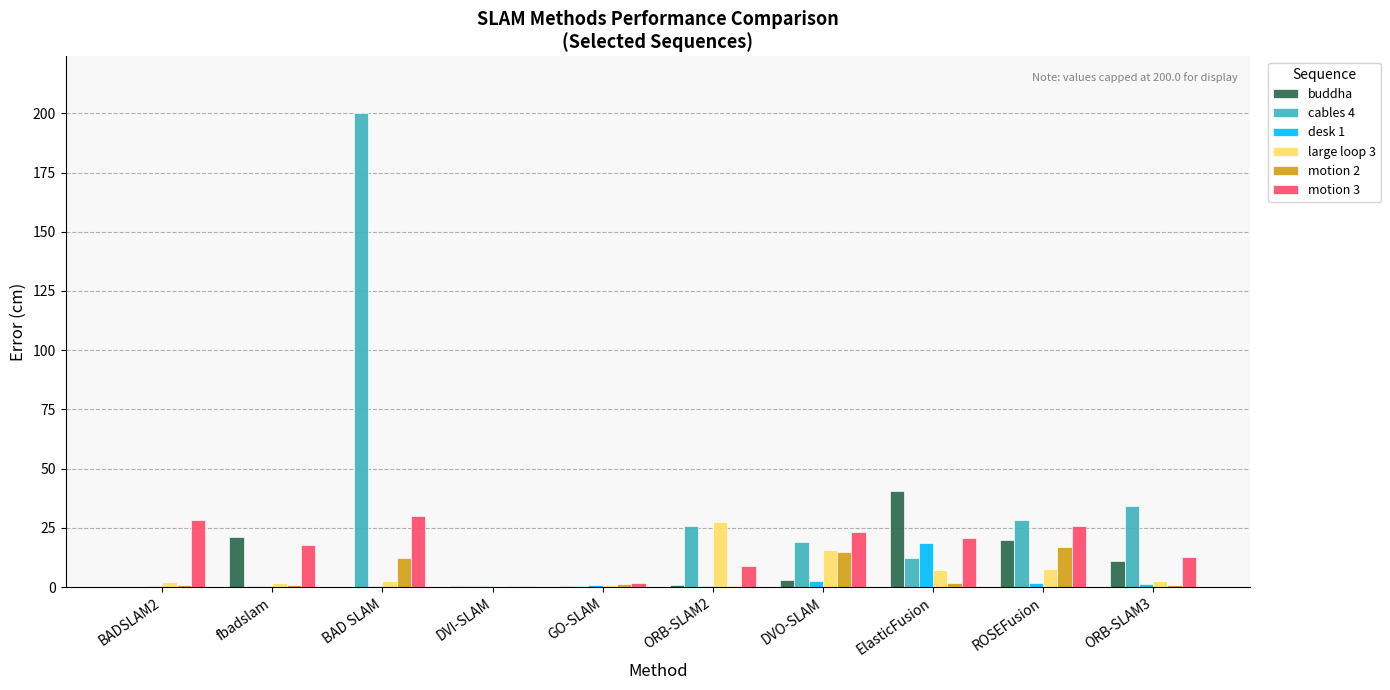

What is the average value of the motion 2 series?

5.0